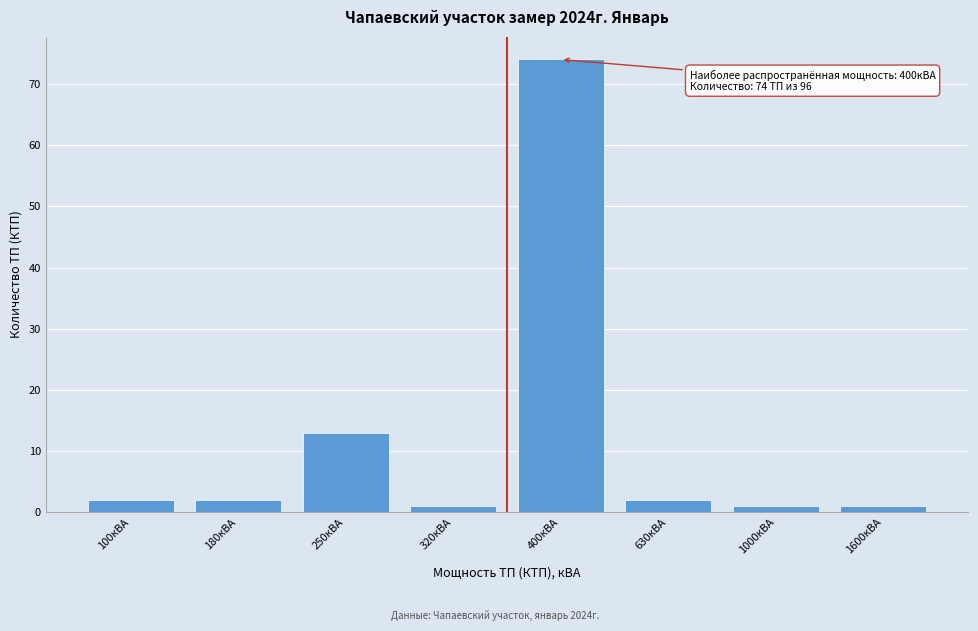

Reading left to right, transcribe all the data shown in this chart.

2	2	13	1	74	2	1	1